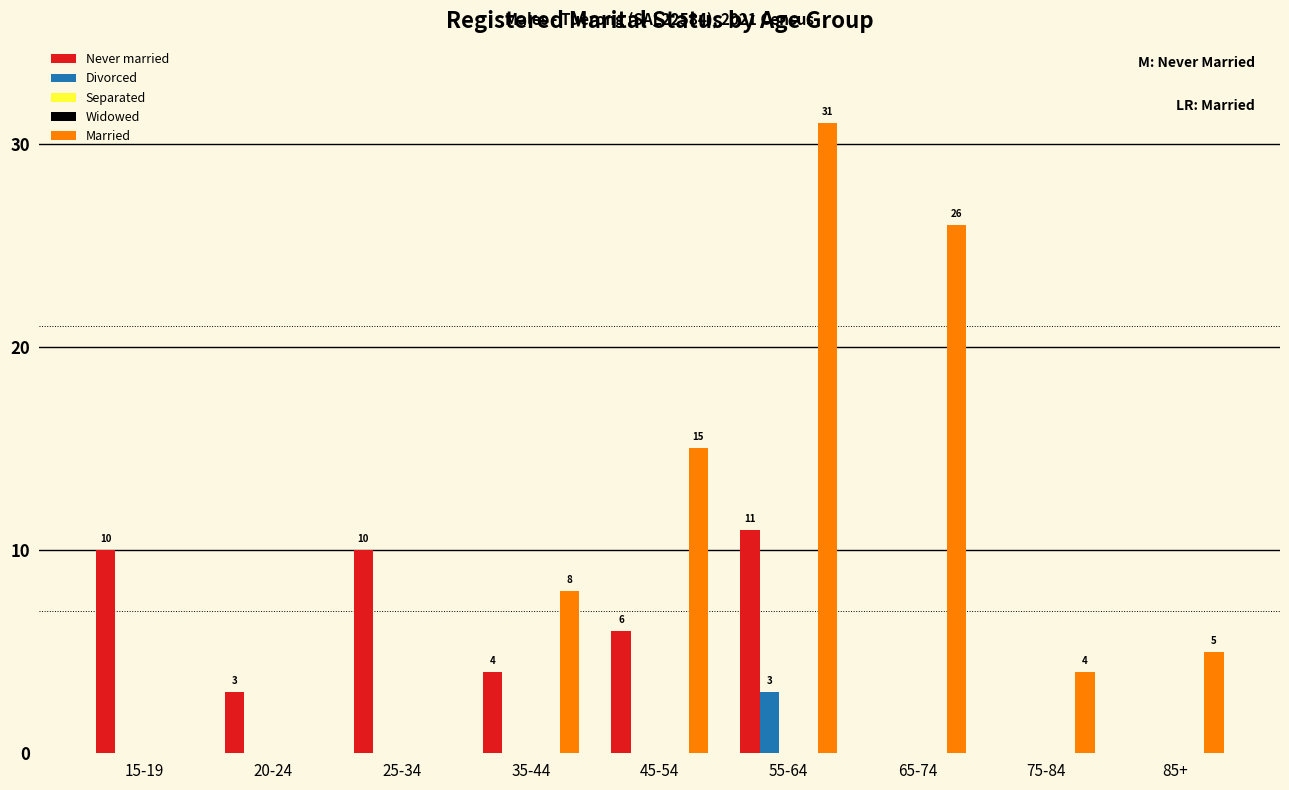

Reading left to right, transcribe all the data shown in this chart.

Never married: 15-19=10	20-24=3	25-34=10	35-44=4	45-54=6	55-64=11	65-74=0	75-84=0	85+=0
Divorced: 15-19=0	20-24=0	25-34=0	35-44=0	45-54=0	55-64=3	65-74=0	75-84=0	85+=0
Separated: 15-19=0	20-24=0	25-34=0	35-44=0	45-54=0	55-64=0	65-74=0	75-84=0	85+=0
Widowed: 15-19=0	20-24=0	25-34=0	35-44=0	45-54=0	55-64=0	65-74=0	75-84=0	85+=0
Married: 15-19=0	20-24=0	25-34=0	35-44=8	45-54=15	55-64=31	65-74=26	75-84=4	85+=5